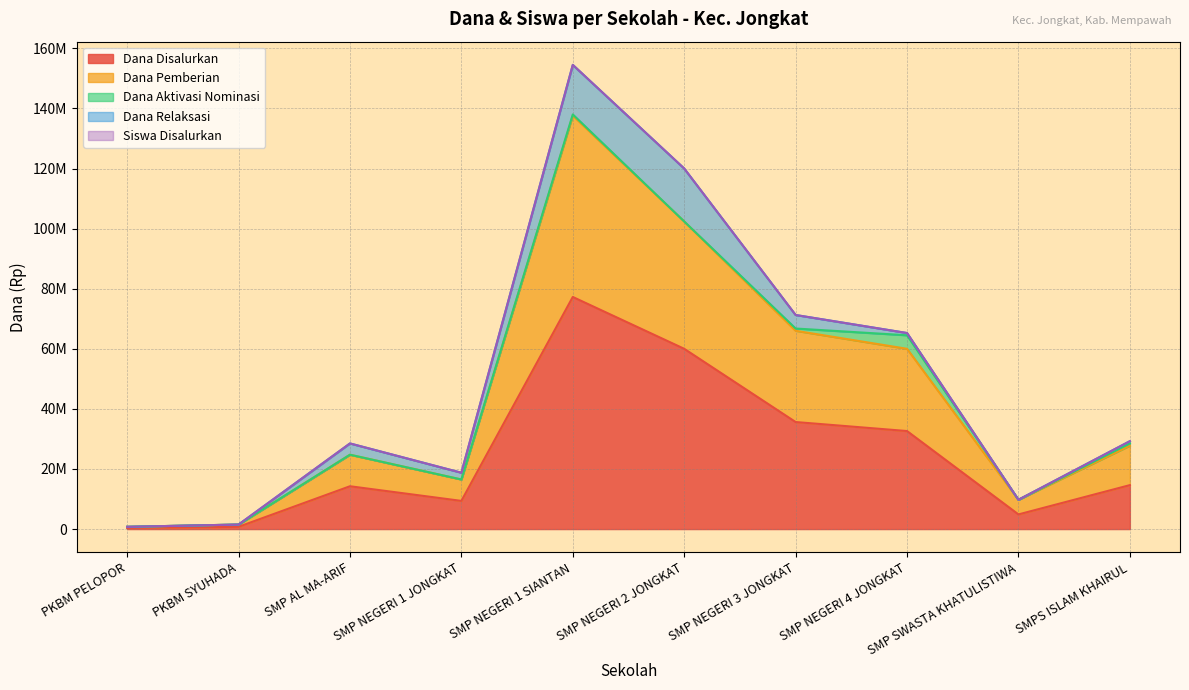

What is the value of the Dana Disalurkan point at the 10th from the left?

14625000